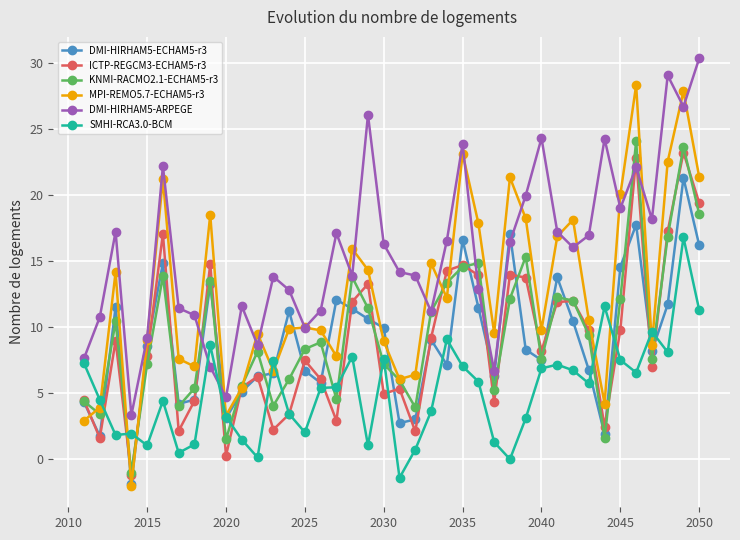

What is the highest value of the DMI-HIRHAM5-ARPEGE series?

30.3